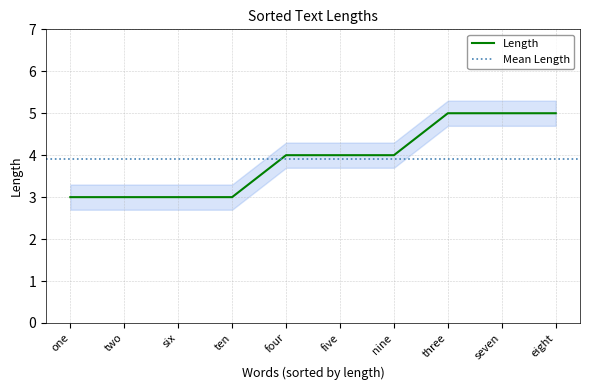

How many values are below 4?

4